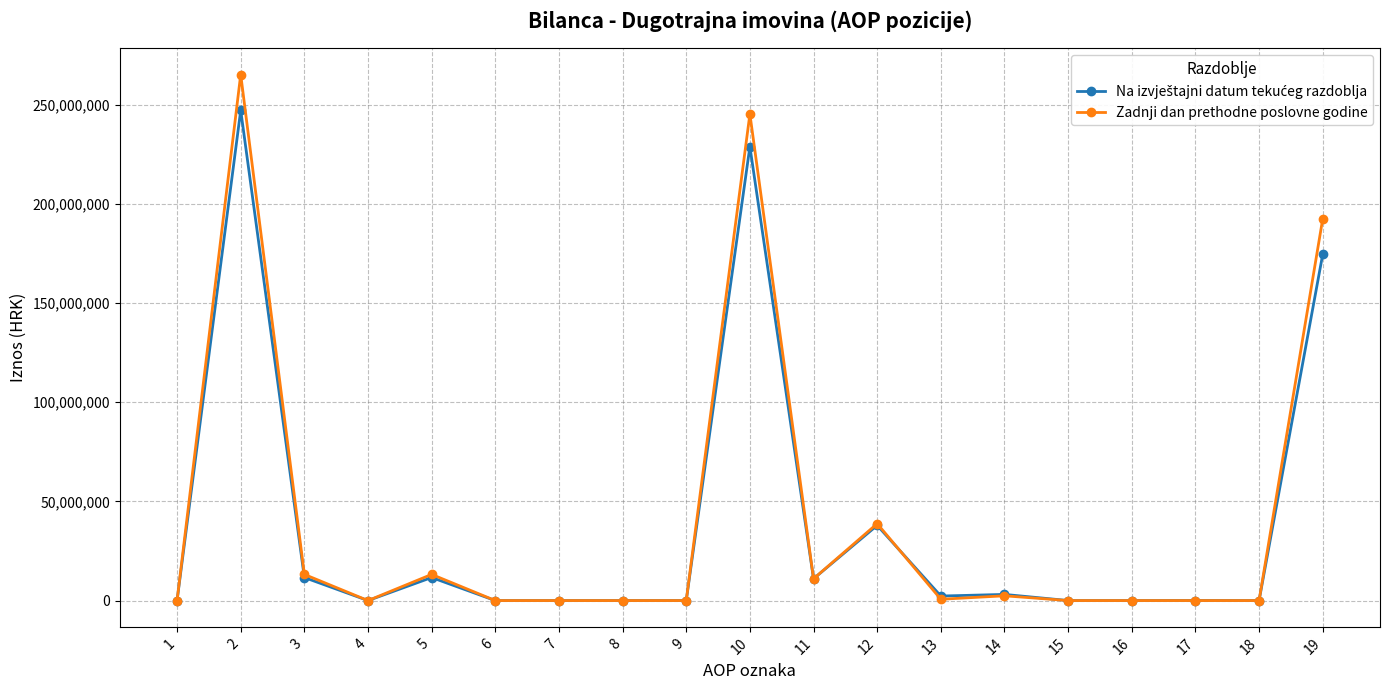

How many distinct data groups are displayed?

2